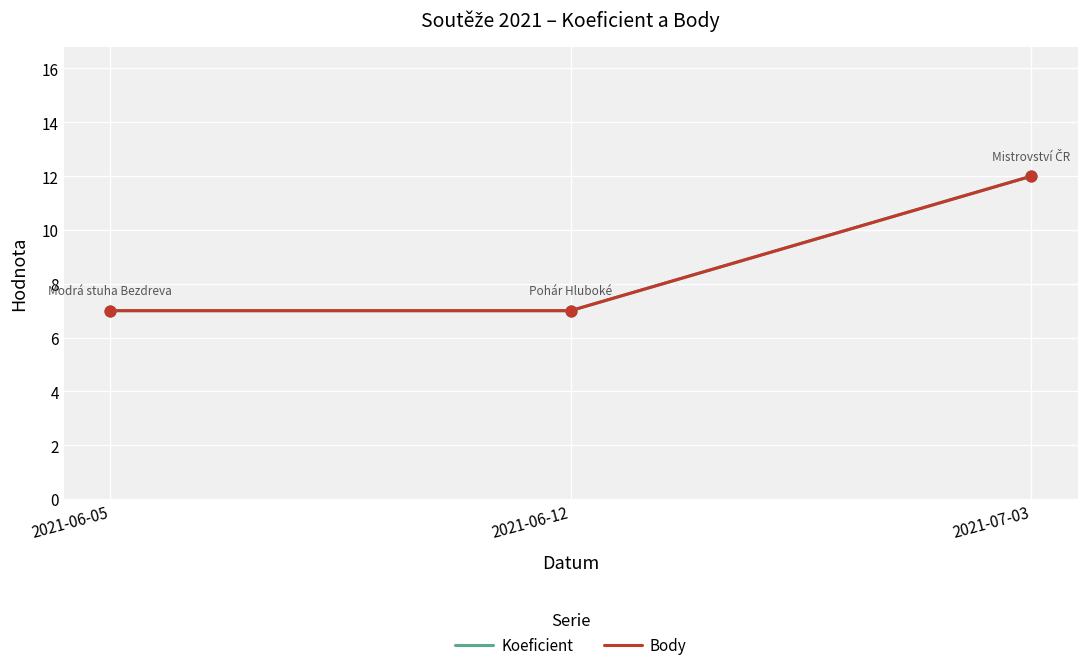

Is this an area chart (filled region under the line)?

No